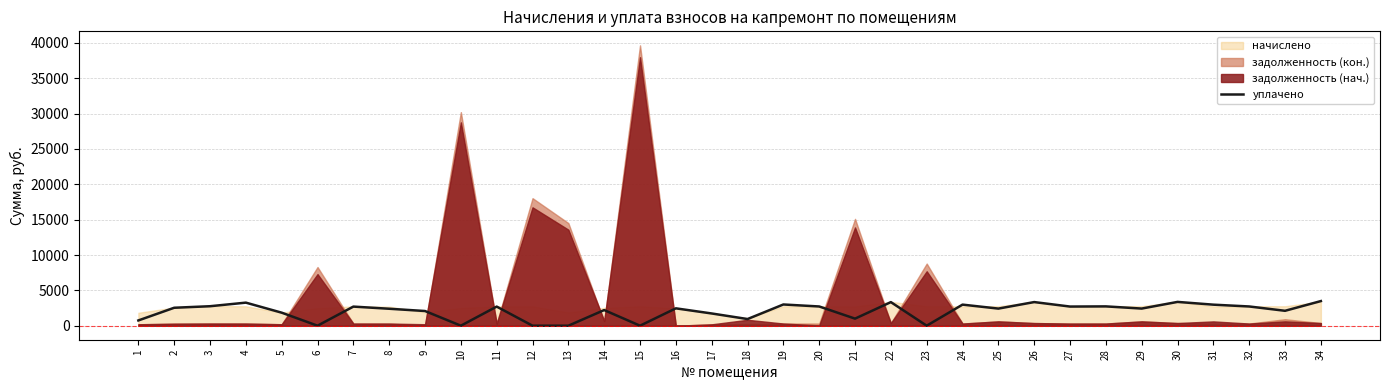

The value of уплачено at 28 is 4080.5. True or false?

False